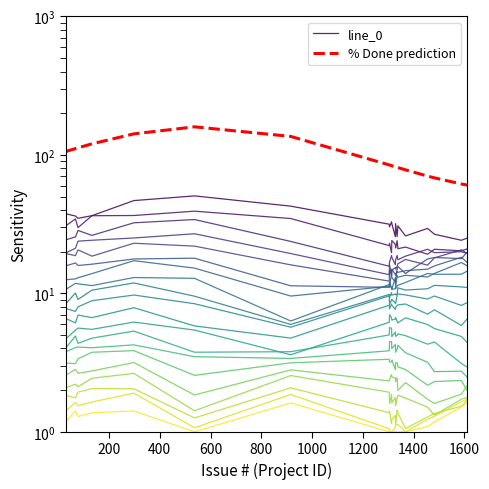

How many interior local peaks does the line_0 series have?

5